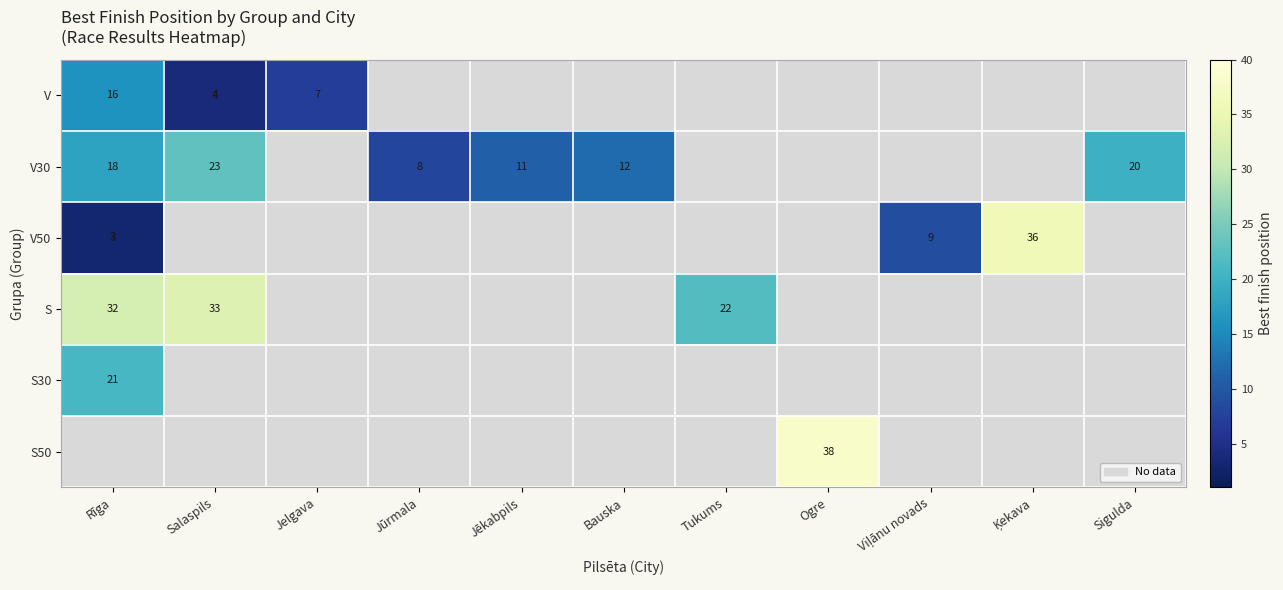

Is it true that S30 equals 29 at Rīga?

False